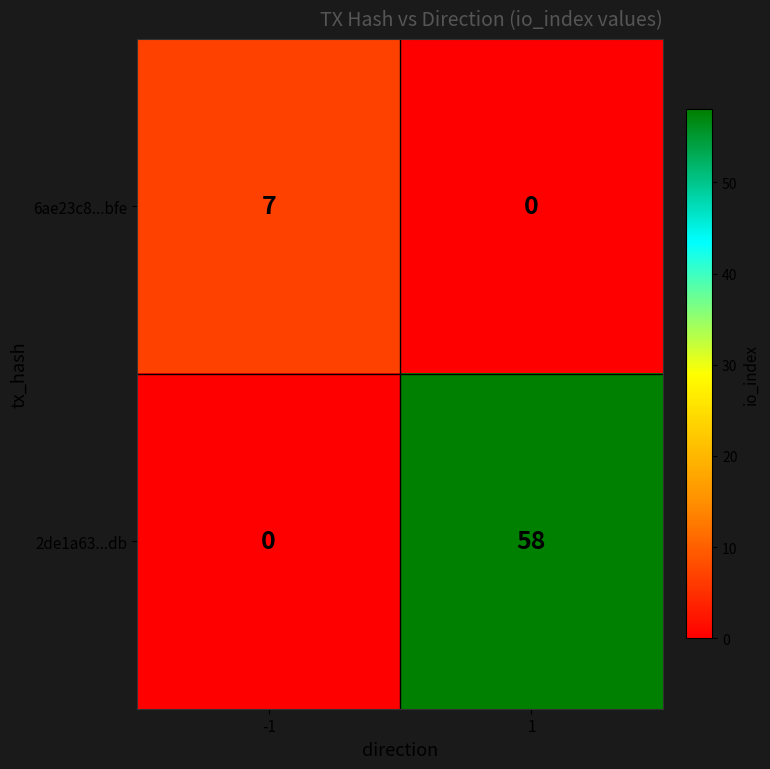

What is the greatest value displayed?

58